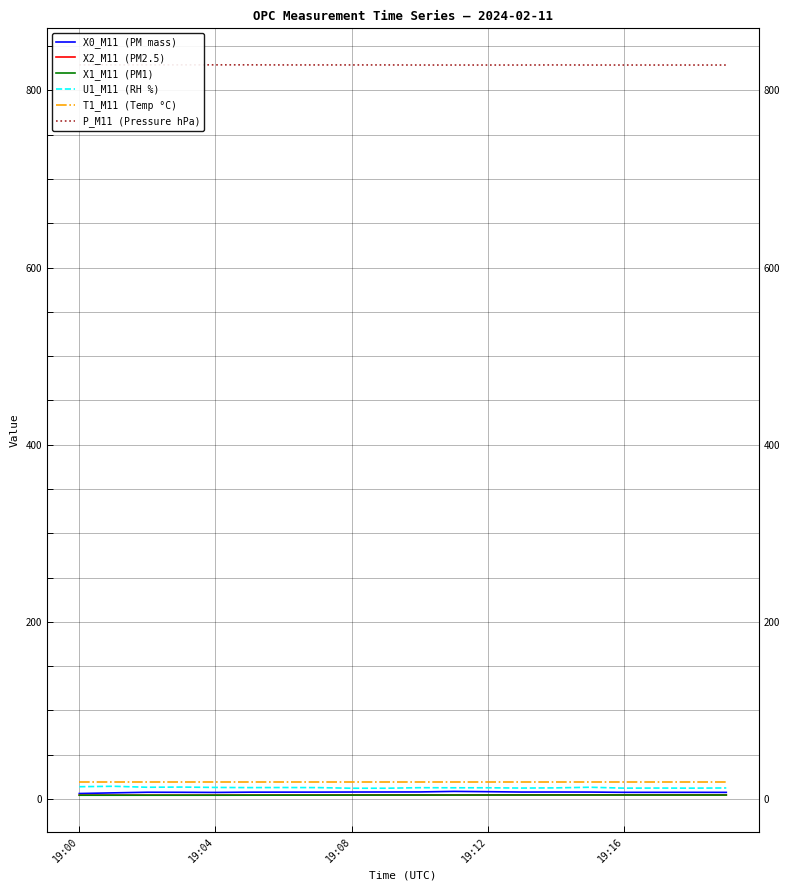

In X2_M11 (PM2.5), how many points are higher than both neighbors (excluding endpoints)?

2